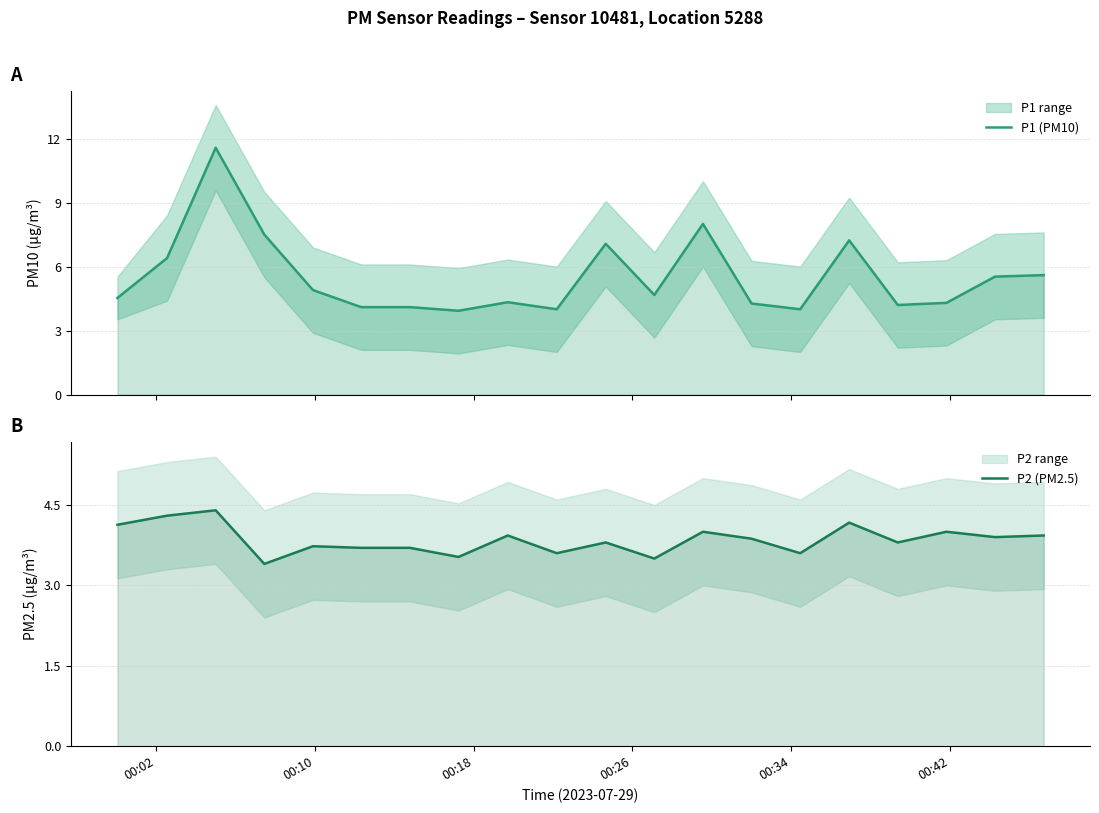

Does the chart display data point markers on the line(s)?

No